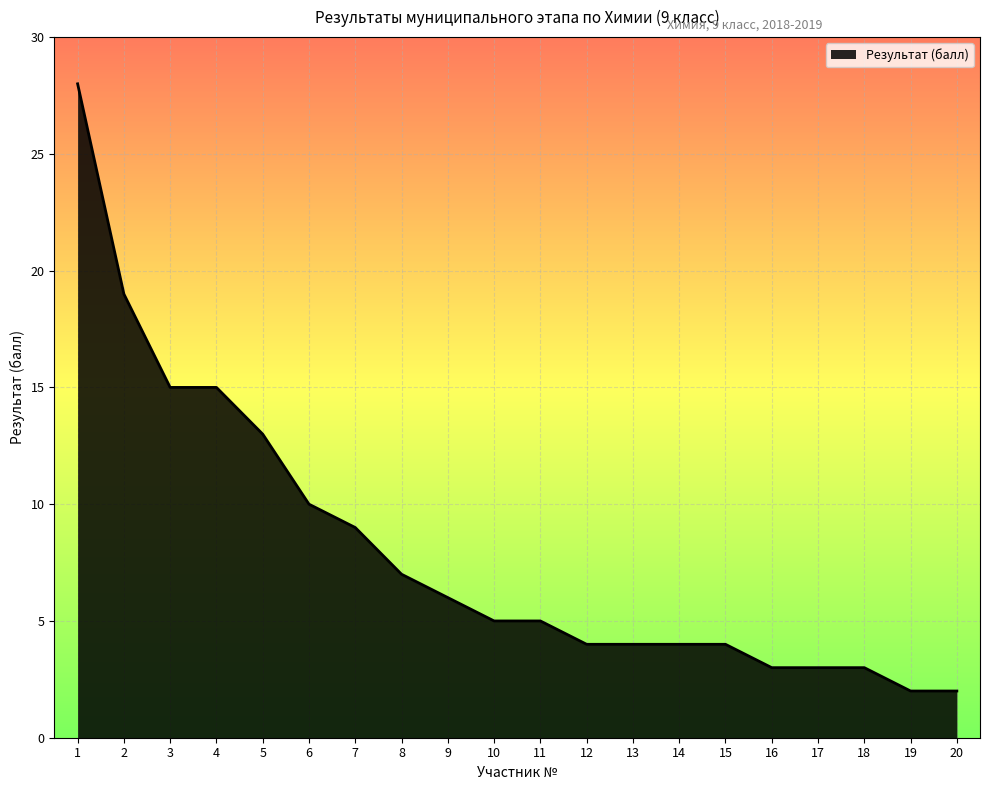

What is the ratio of the value at 13 to the value at 6?

0.4